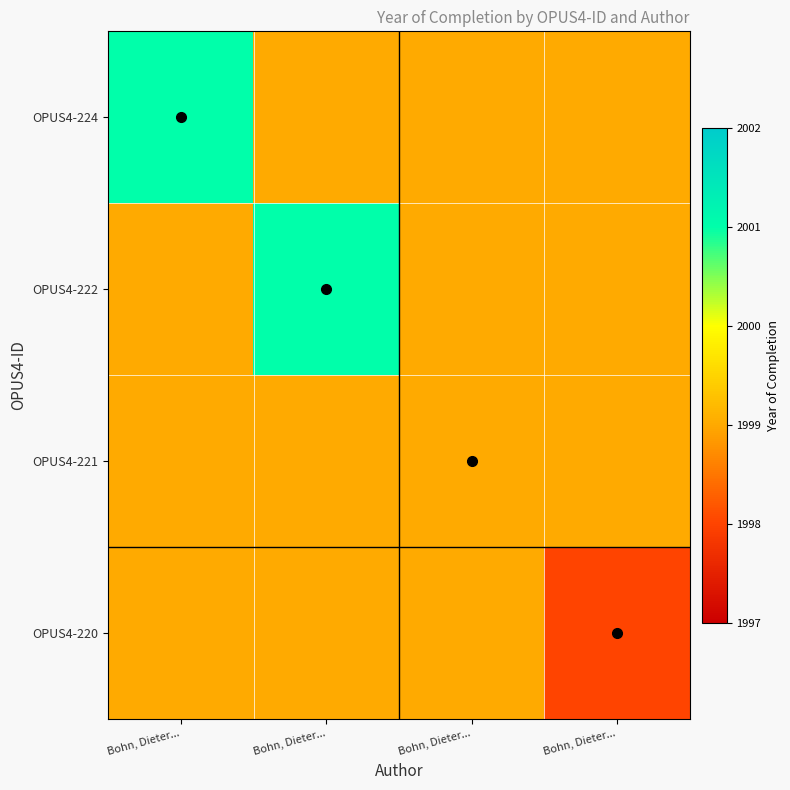

What is the difference between the highest and lowest values at Bohn, Dieter...?

2